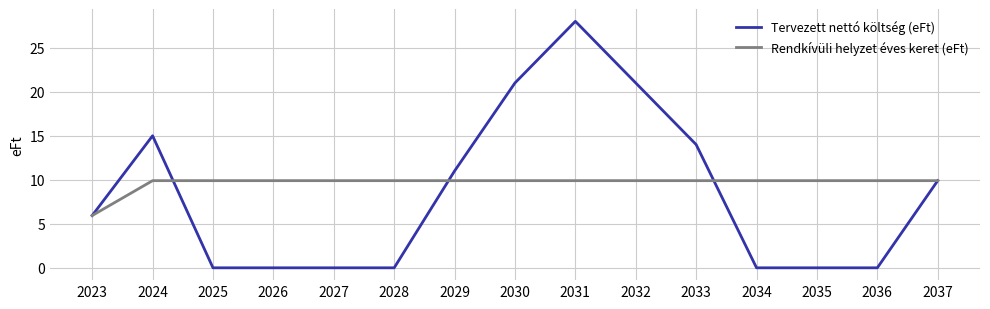

The Tervezett nettó költség (eFt) series shows 0.0 at 2025. True or false?

True